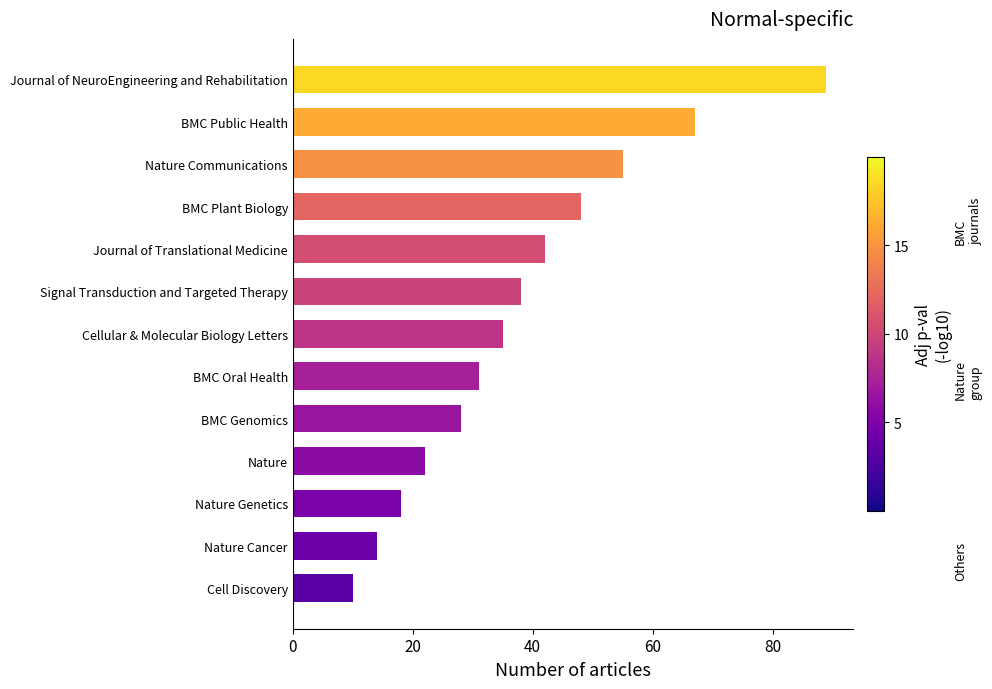

The value at Cell Discovery is 5. True or false?

False